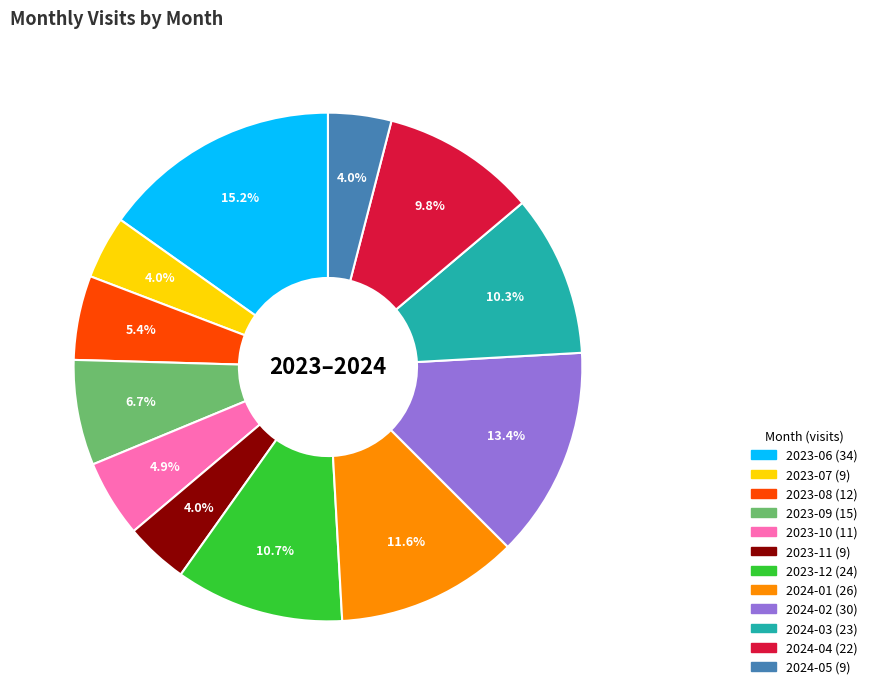

To the nearest percent, what portion does 2024-05 represent?

4%